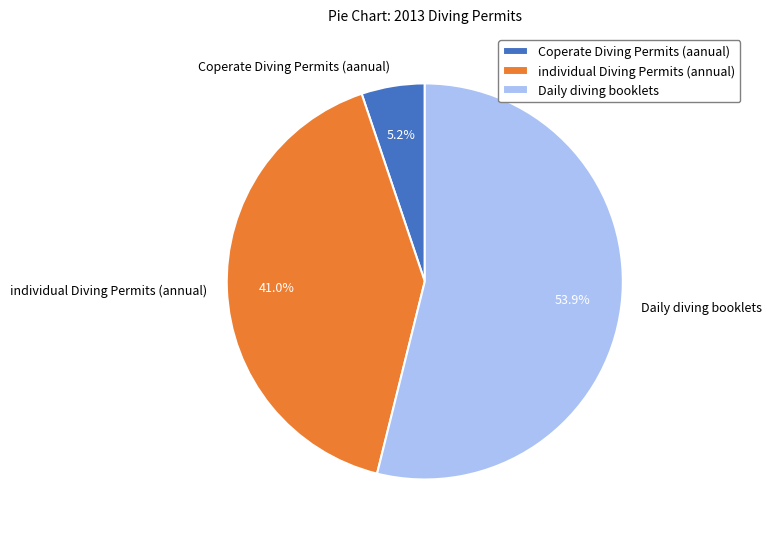

What is the ratio of the value at individual Diving Permits (annual) to the value at Coperate Diving Permits (aanual)?

7.9